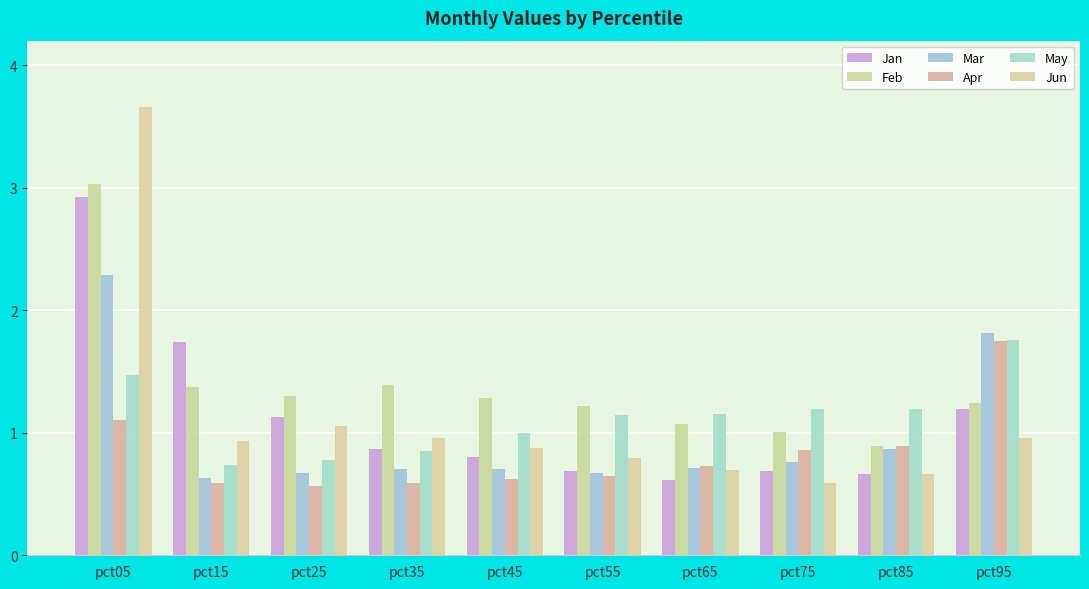

What are all the series names shown in the legend?

Jan, Feb, Mar, Apr, May, Jun